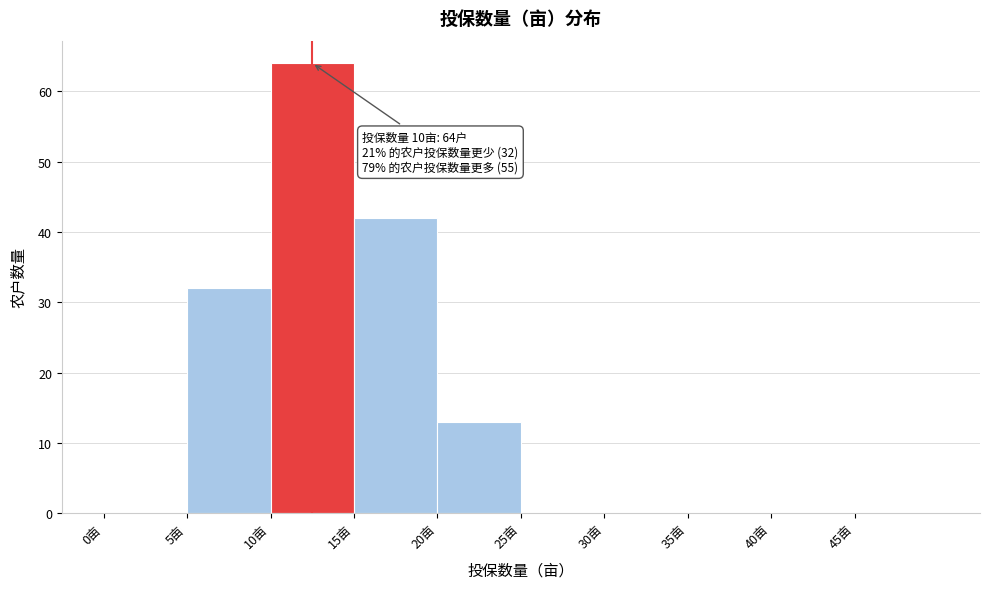

Over which range of the x-axis is the bar tallest?

10 to 15